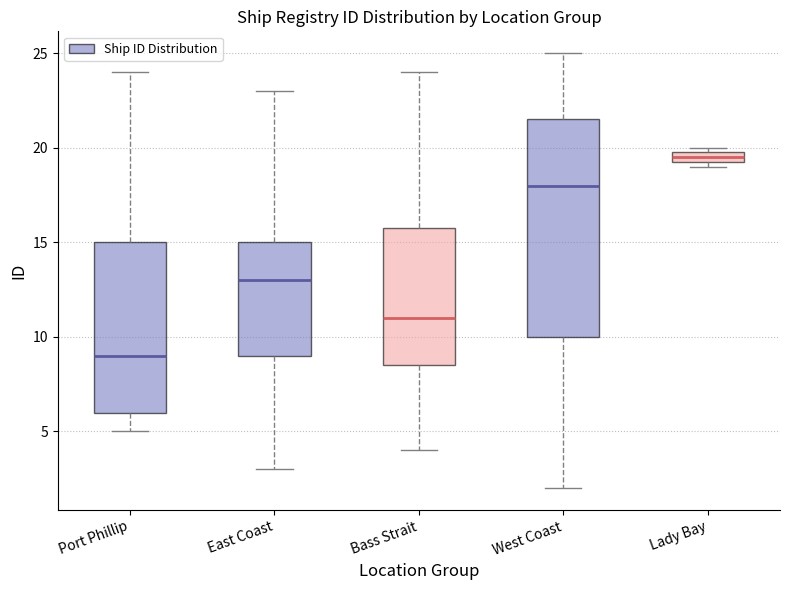

Which box is the tallest, from its lower edge to its upper edge?

West Coast